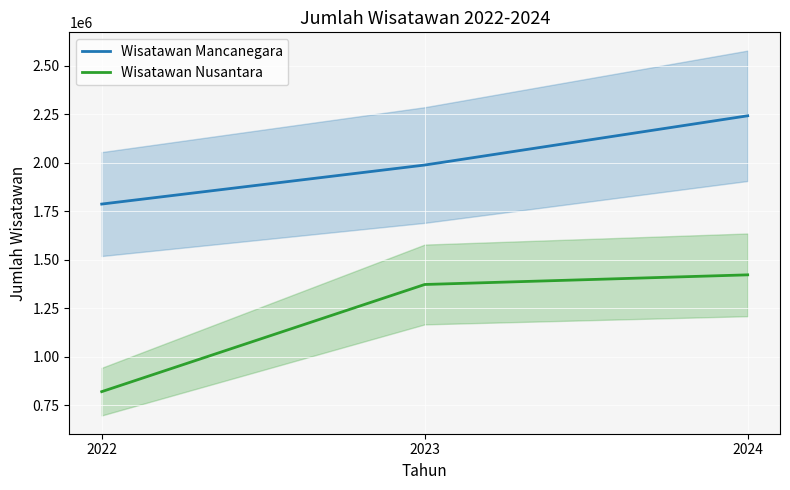

What is the spread (max minus min) of values at 2022?

967657